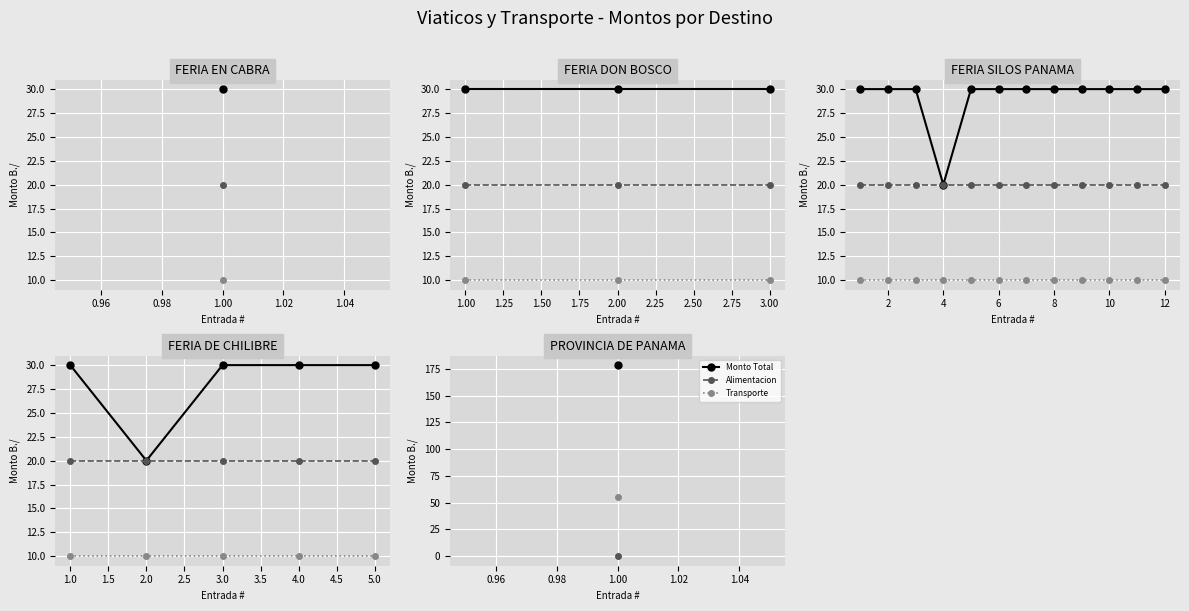

True or false: Alimentacion has a value of 13 at 3.0.

False